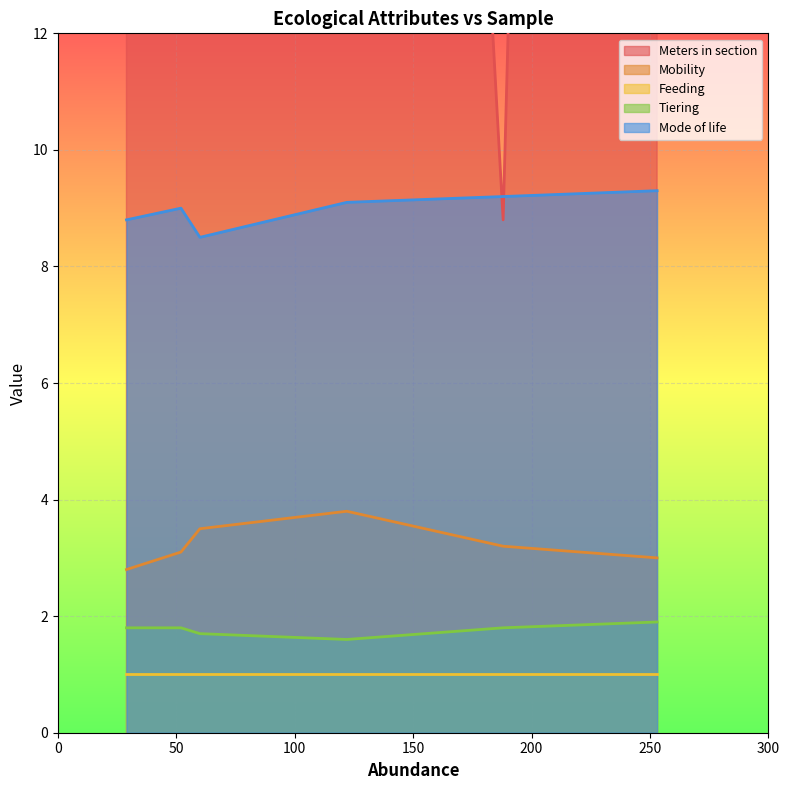

What is the minimum value for Mobility?

2.8